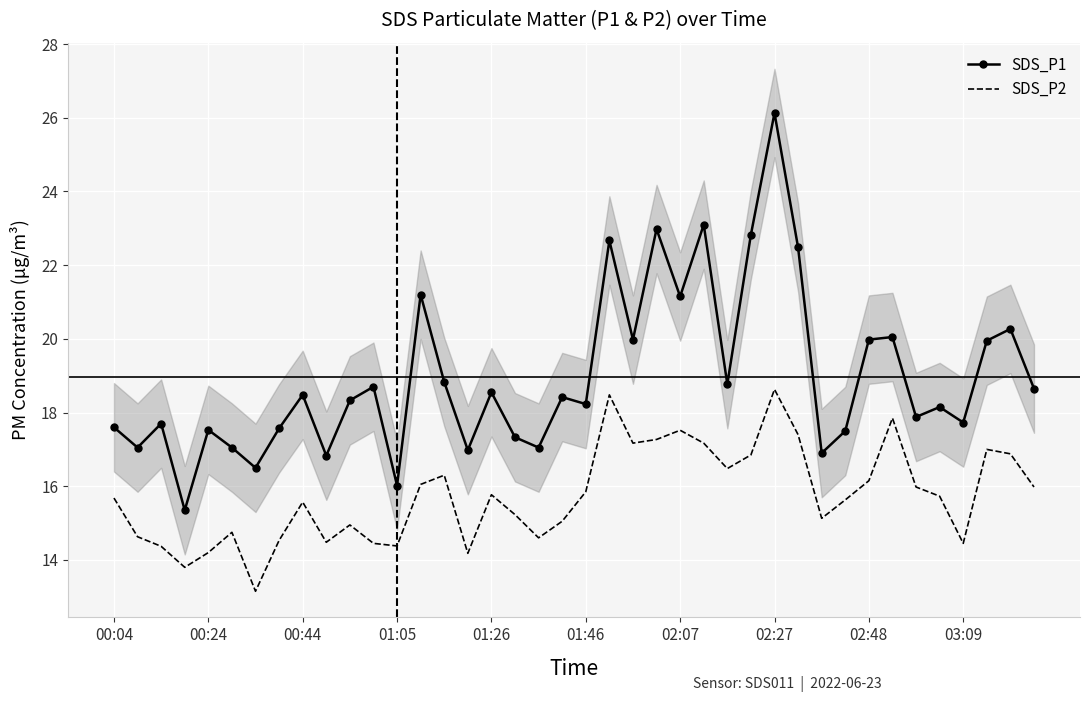

How many values in the SDS_P2 series exceed 15?

26